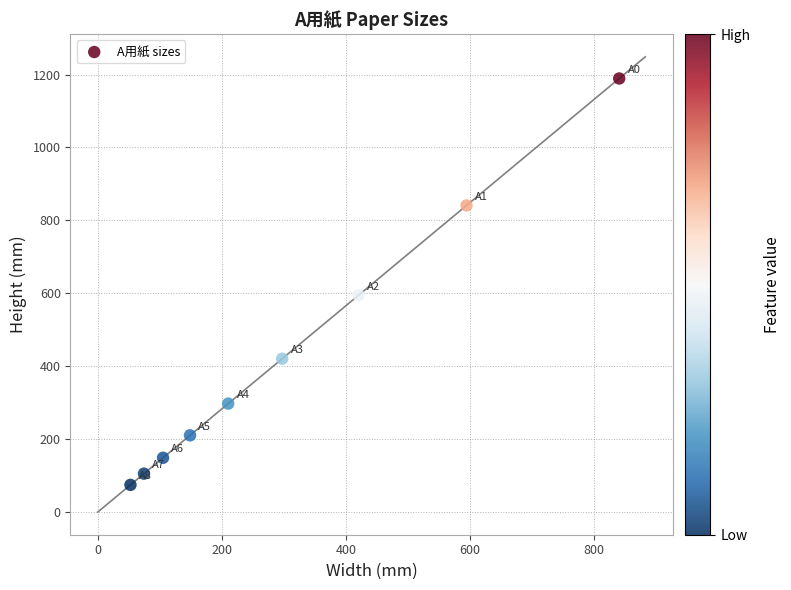

What is the average Y value?

431.2